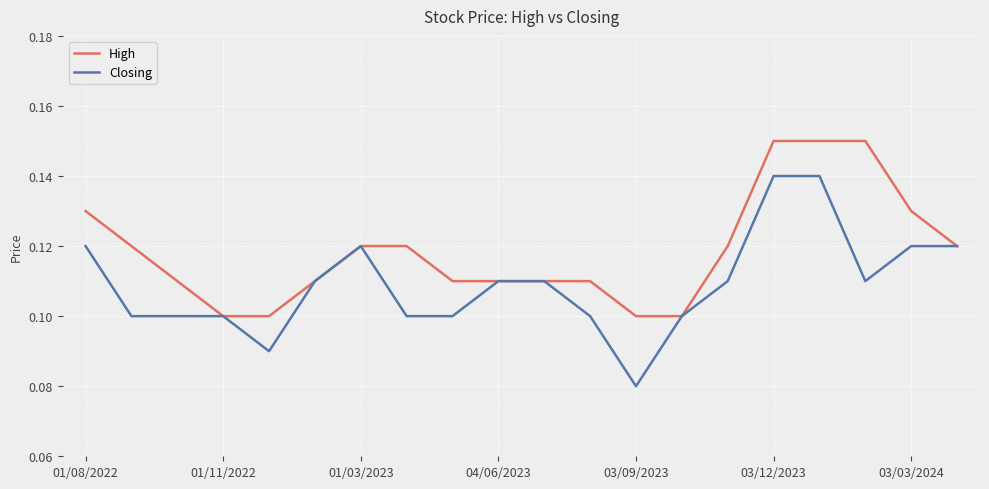

Does the chart have visible grid lines?

Yes